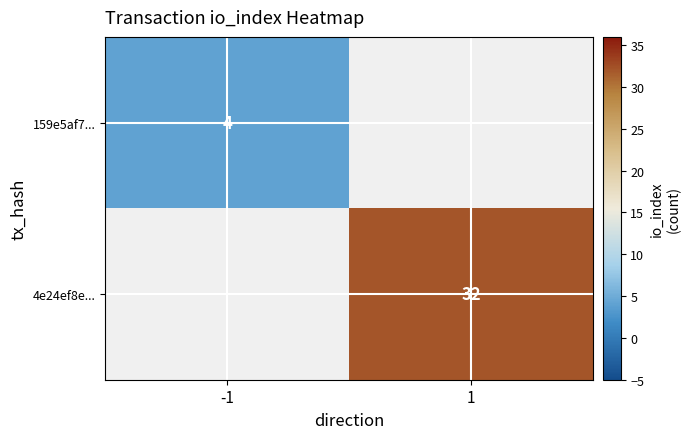

What is the greatest value displayed?

32.0